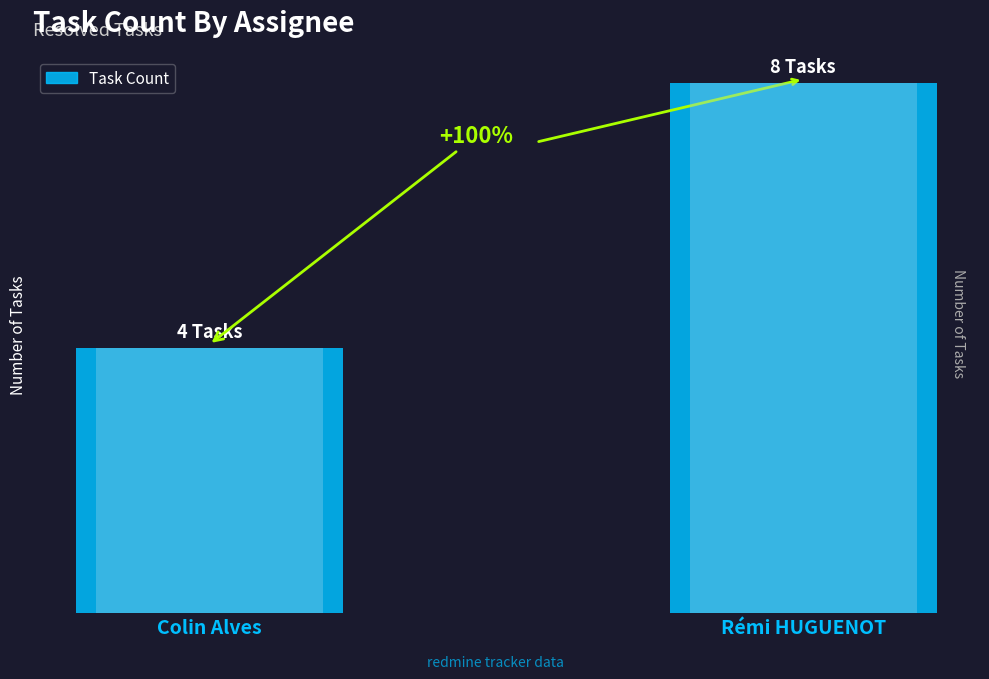

What is the label of the 1st bar from the right?

Rémi HUGUENOT